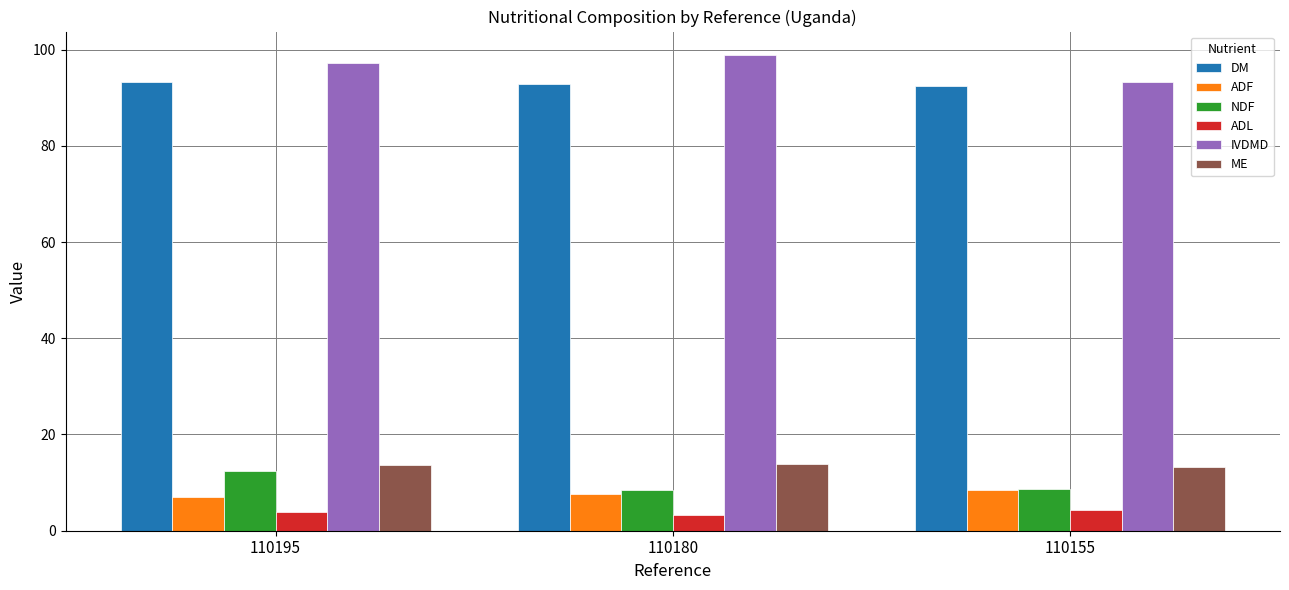

Are the bars grouped side by side (vs. stacked)?

Yes